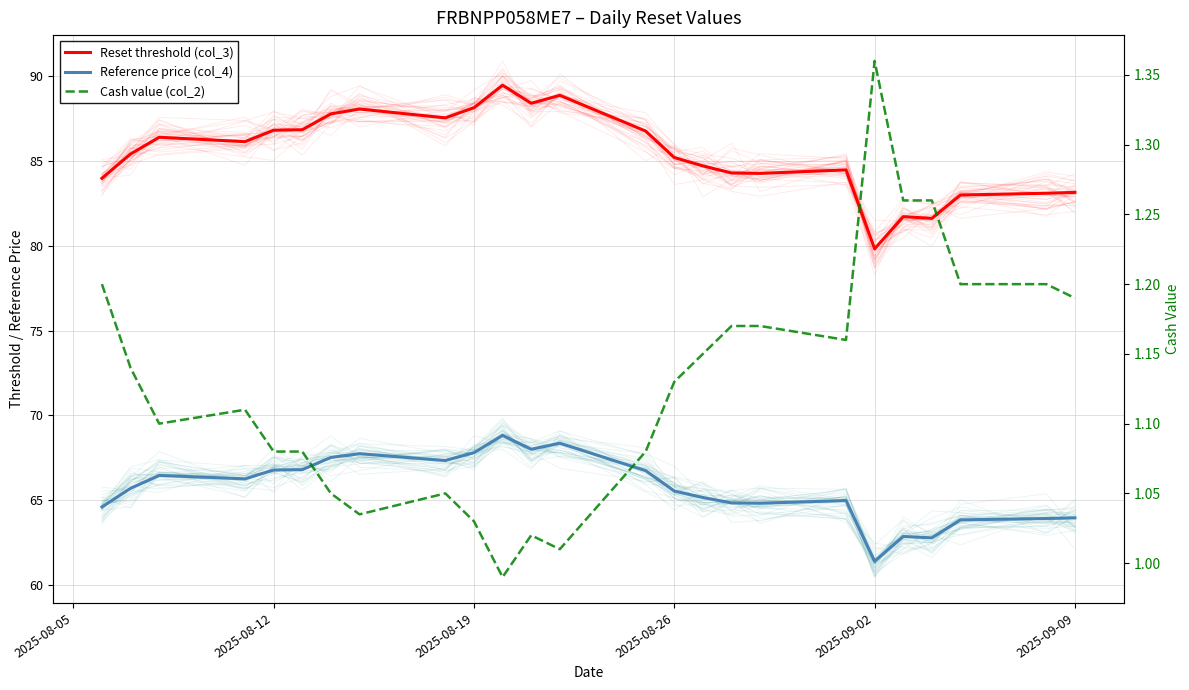

True or false: Reference price (col_4) and Cash value (col_2) cross at least once.

False